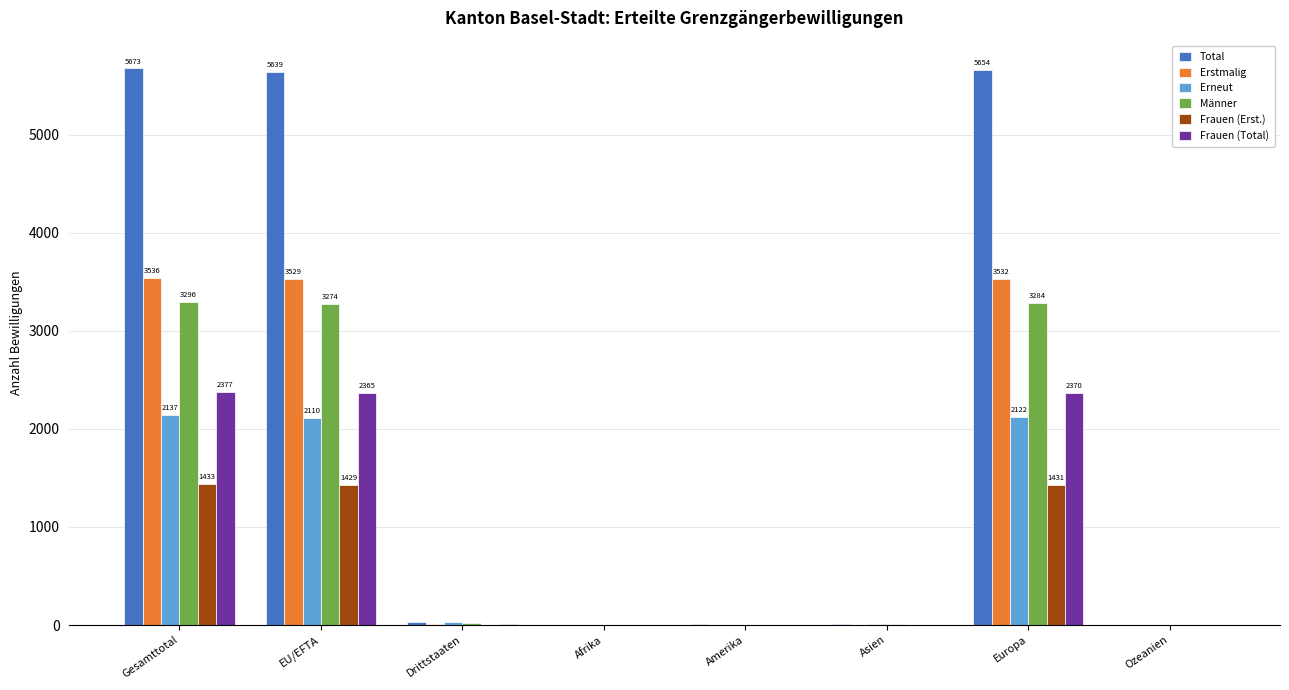

What are all the series names shown in the legend?

Total, Erstmalig, Erneut, Männer, Frauen (Erst.), Frauen (Total)